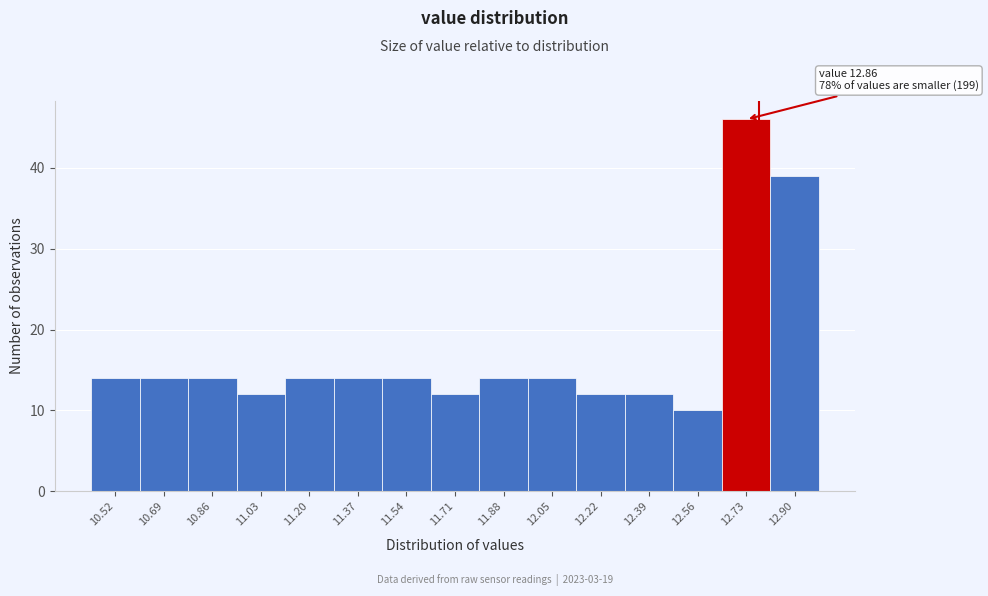

Reading left to right, list all the values displayed in this chart.

14	14	14	12	14	14	14	12	14	14	12	12	10	46	39